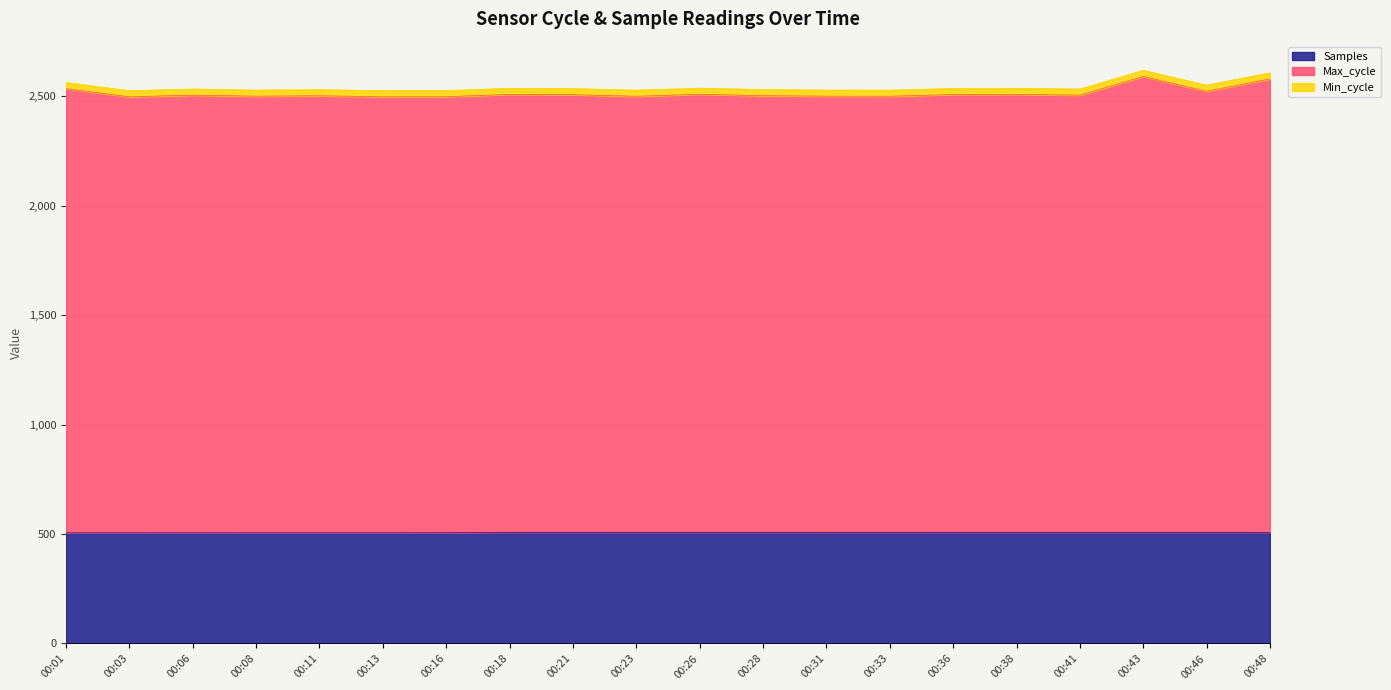

At which category is the sum across all series the highest?

00:43